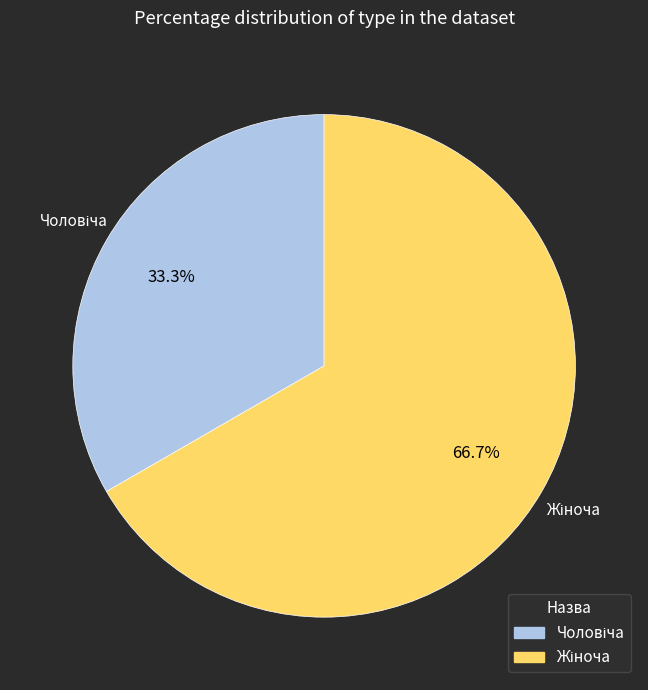

Is there any slice that represents more than half of the pie?

Yes